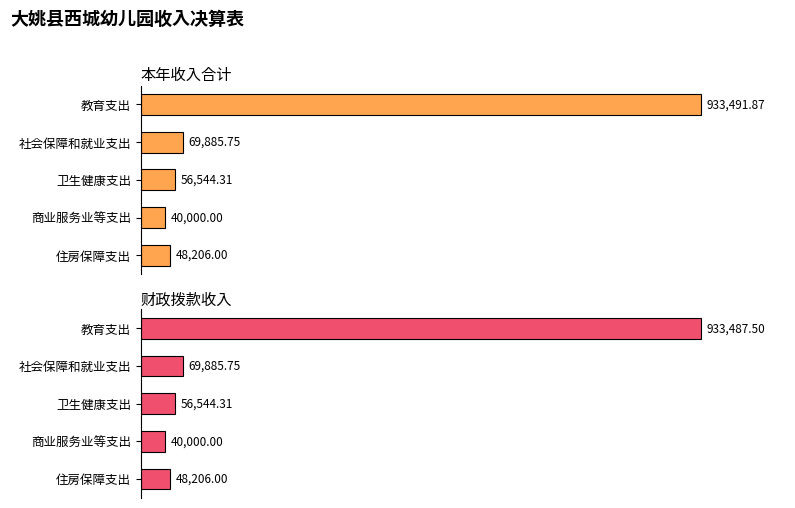

List the series in order of their overall mean, lowest first.

财政拨款收入, 本年收入合计